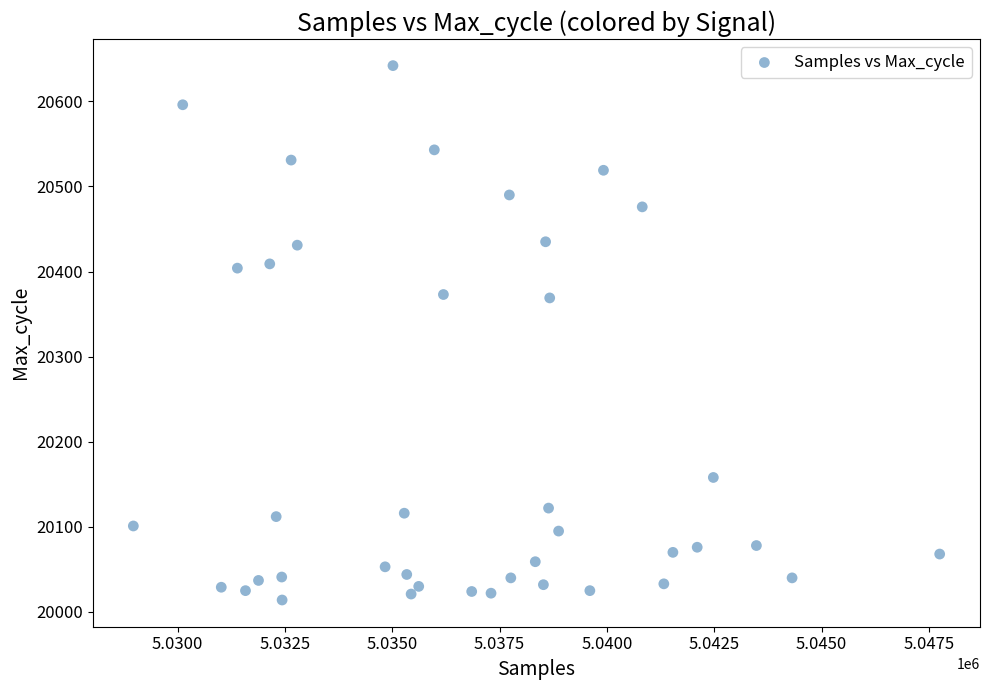

What is the range of X values (max minus min)?

18781